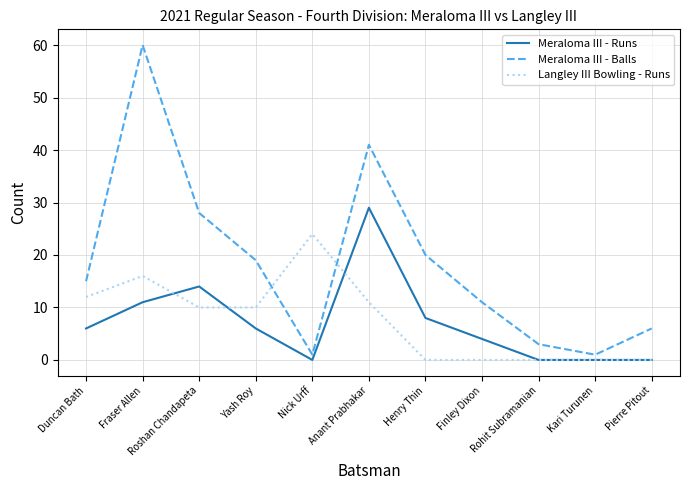

What is the total value across all series at Anant Prabhakar?

81